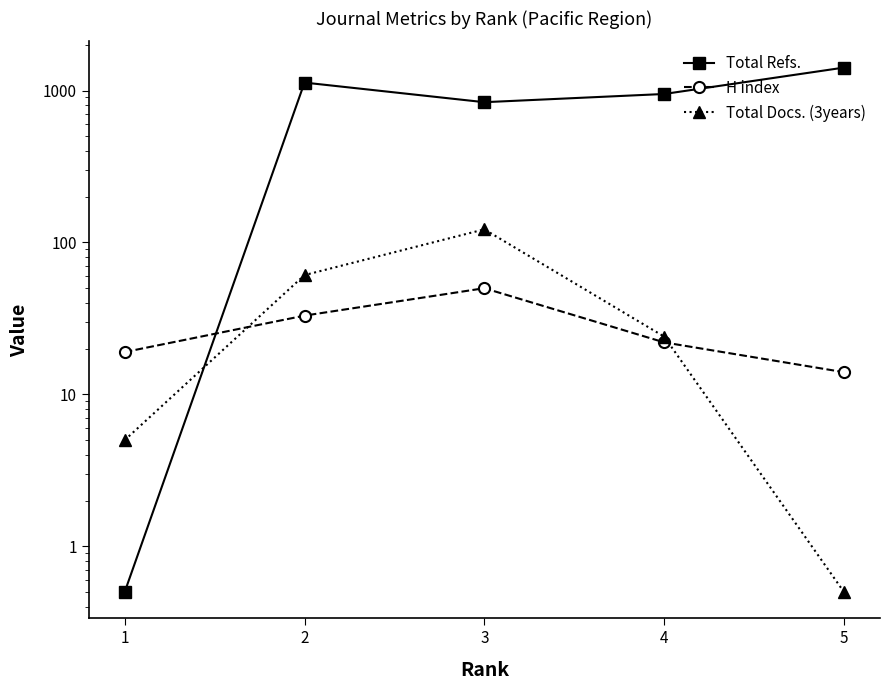

At which category is the sum across all series the highest?

5